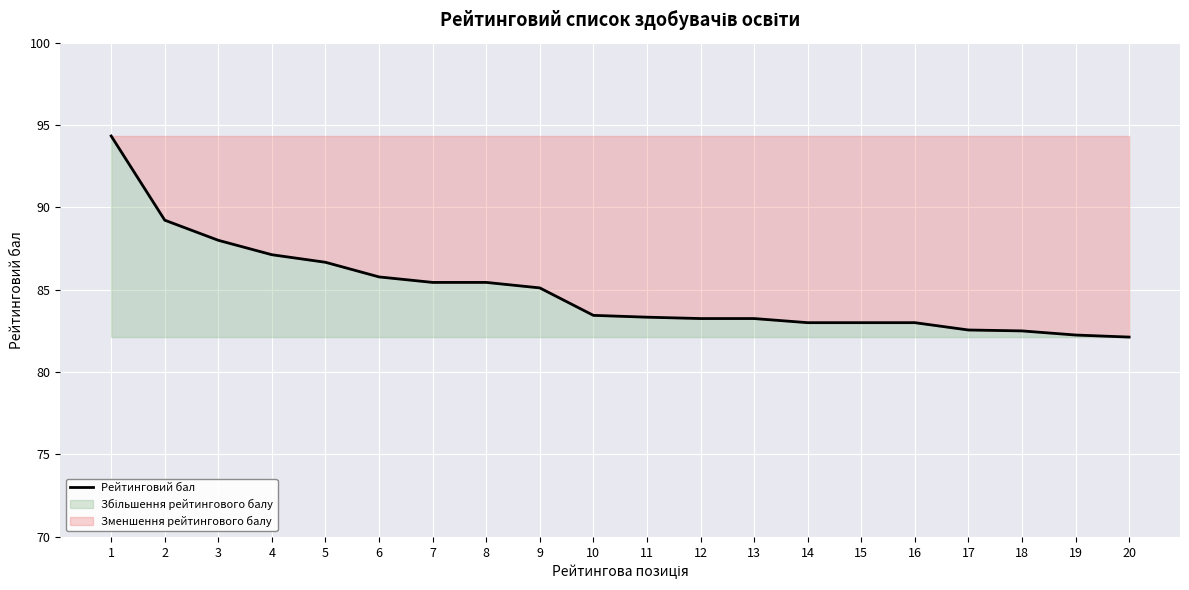

Count the number of data series in this chart.

1